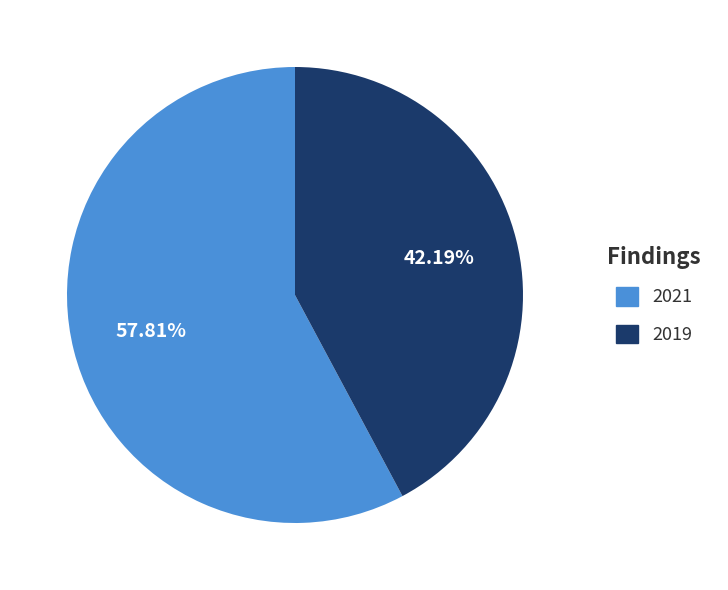

Is there a majority slice in this chart?

Yes